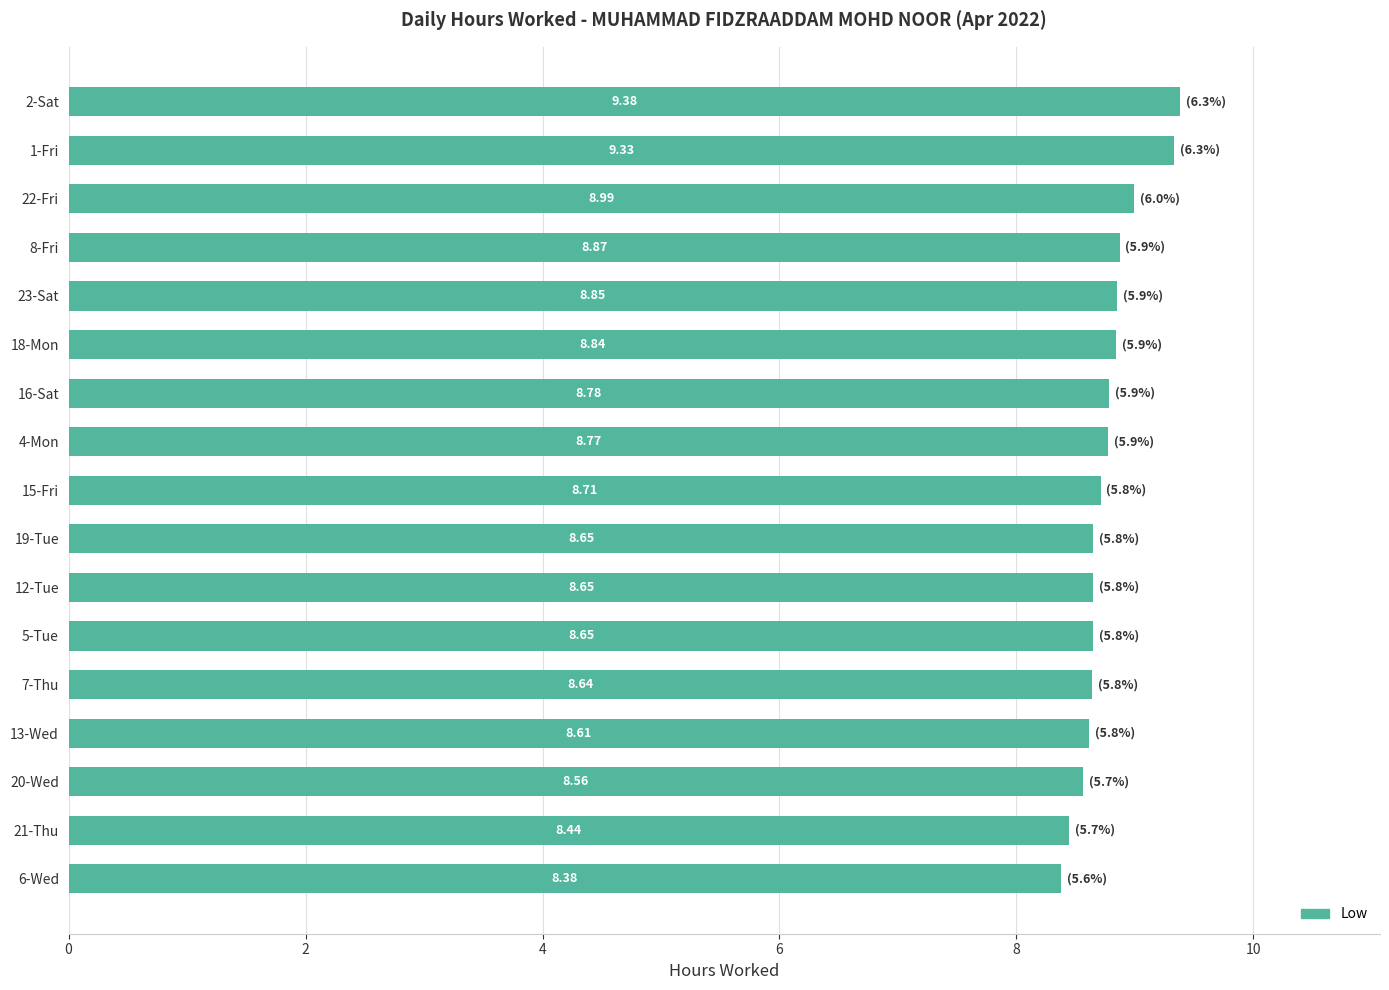

Between 22-Fri and 16-Sat, which is larger?

22-Fri